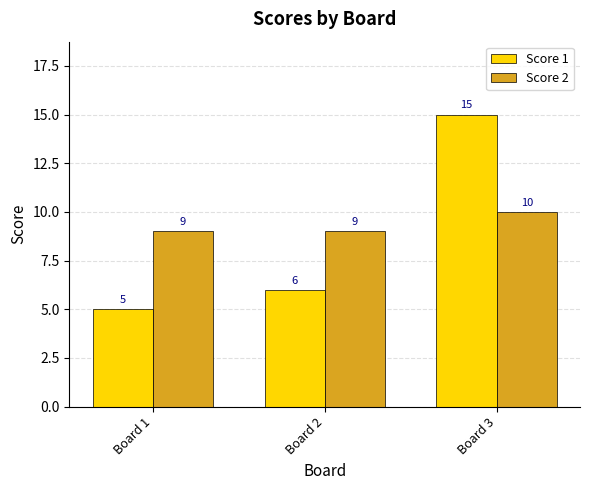

What is the difference between the highest and lowest values at Board 3?

5